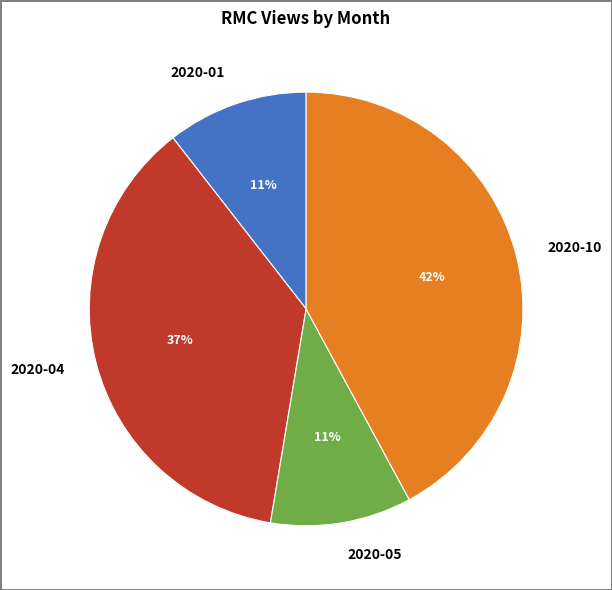

Is the sum of 2020-10 and 2020-04 greater than half?

Yes